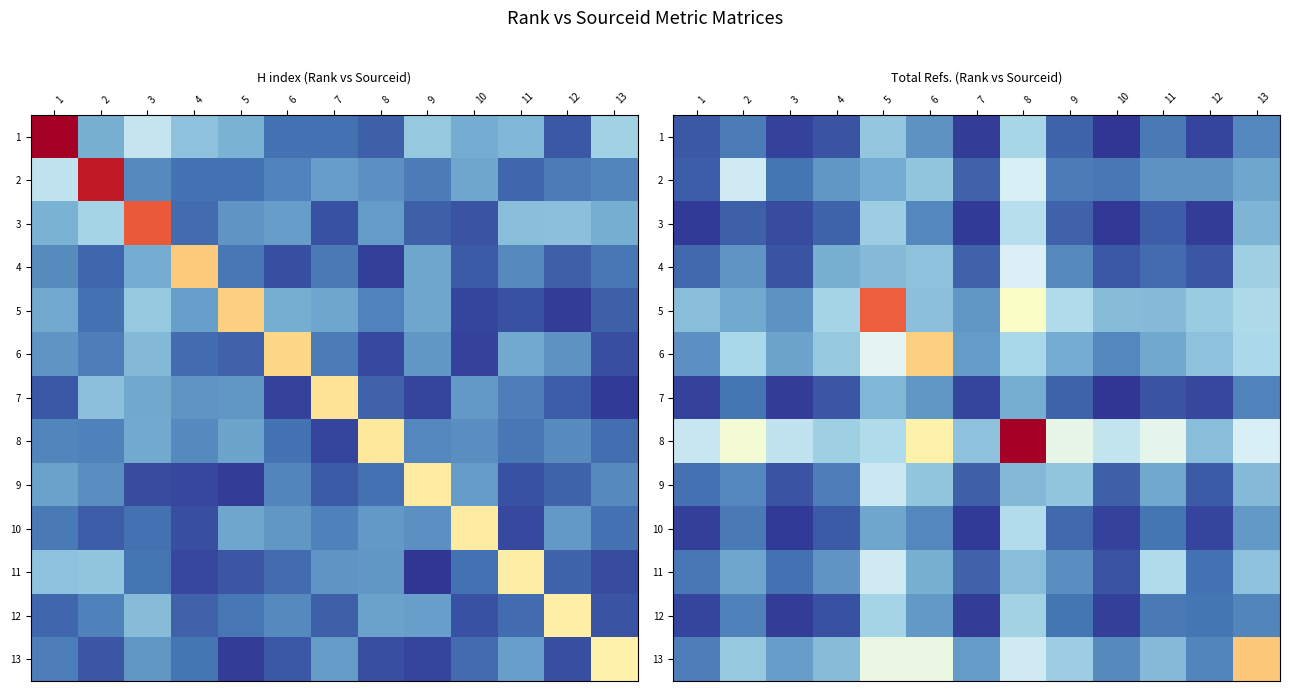

Which series has the largest range (max minus min)?

8